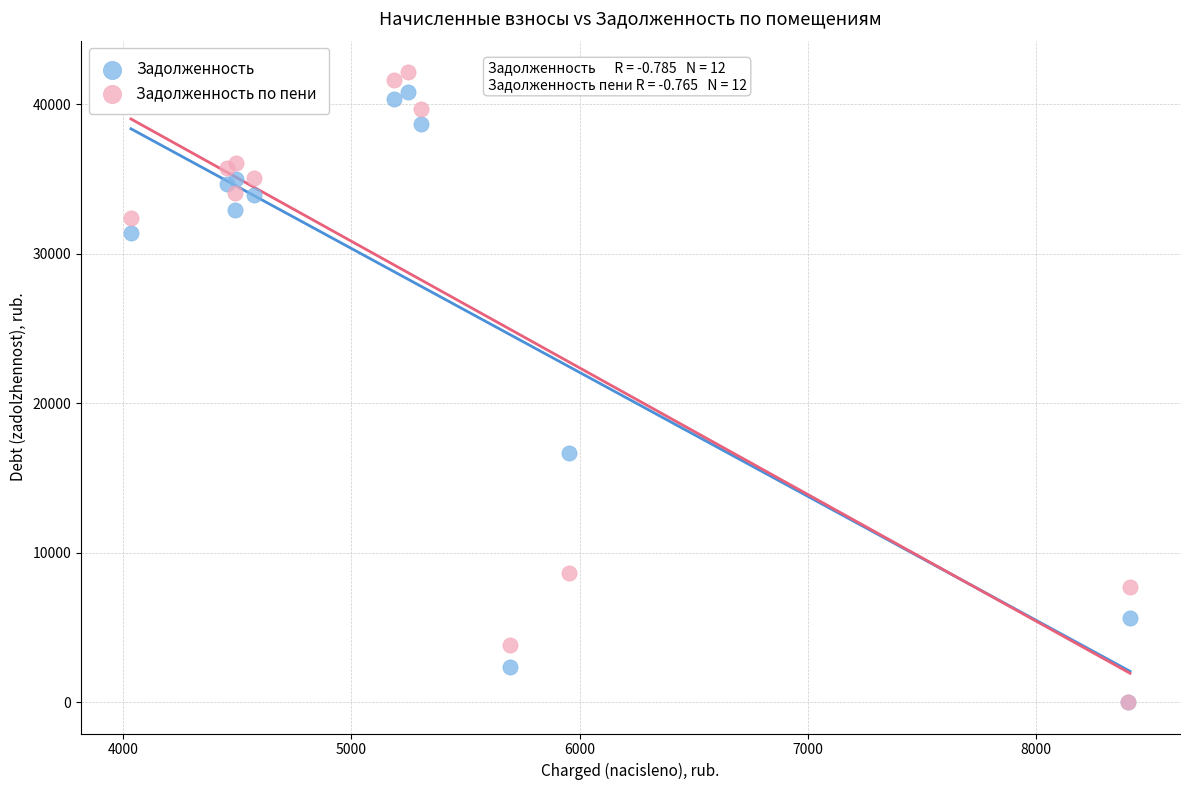

What are all the series names shown in the legend?

Задолженность, Задолженность по пени